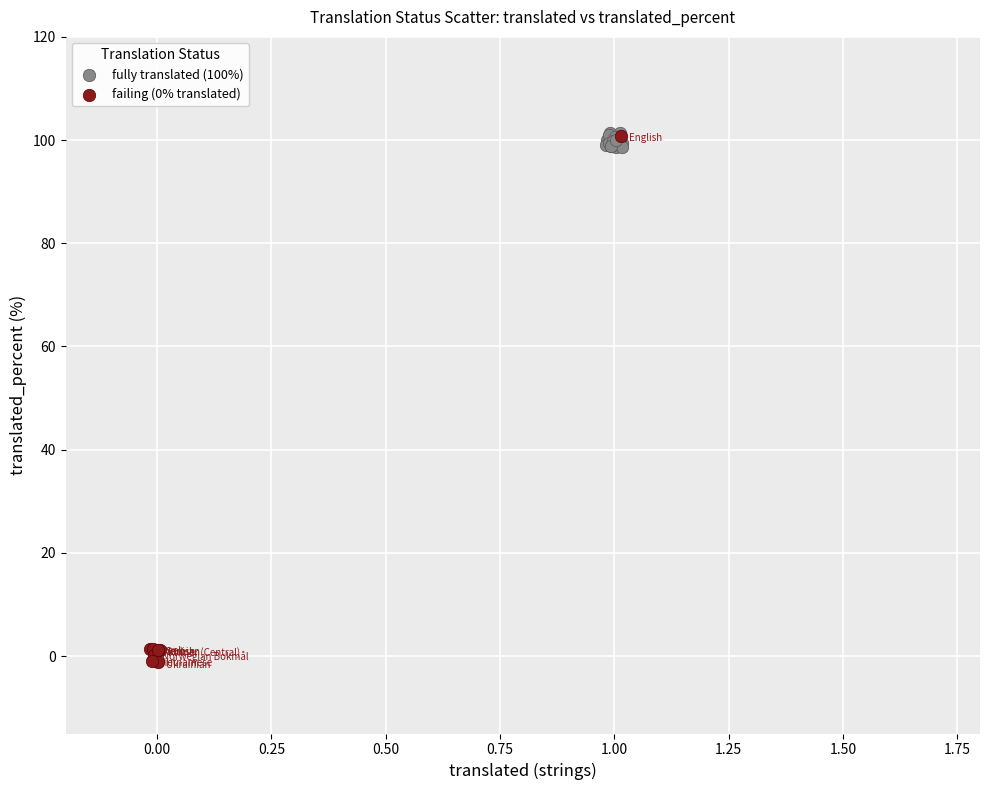

What are all the series names shown in the legend?

fully translated (100%), failing (0% translated)